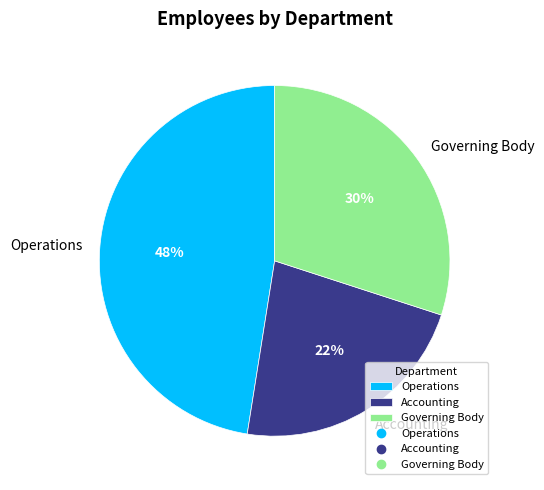

To the nearest percent, what percentage of the pie is Governing Body?

30%